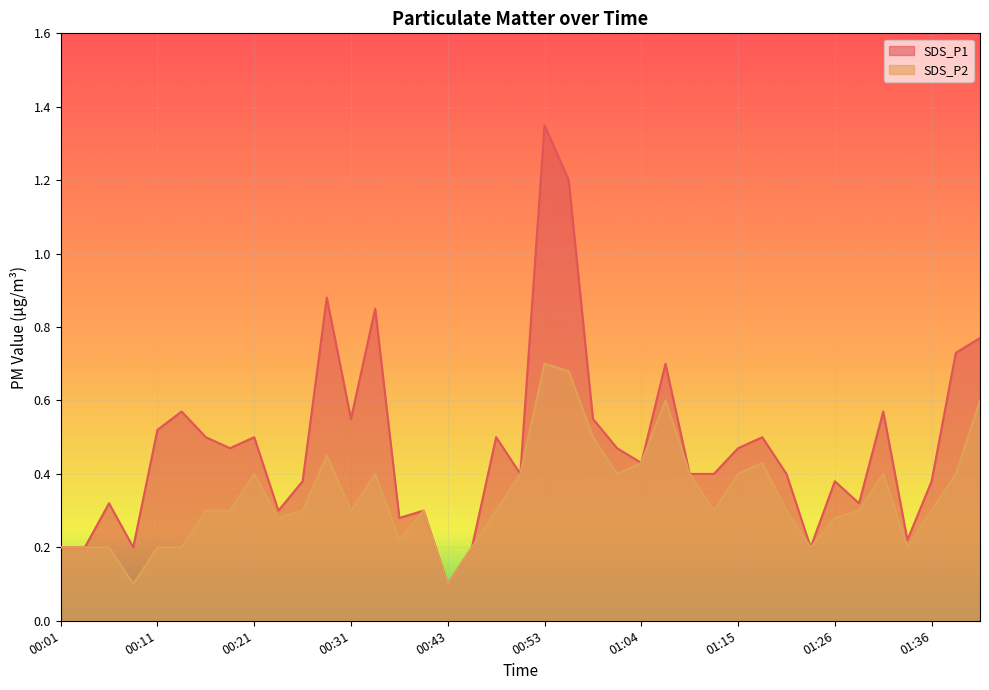

What are all the series names shown in the legend?

SDS_P1, SDS_P2